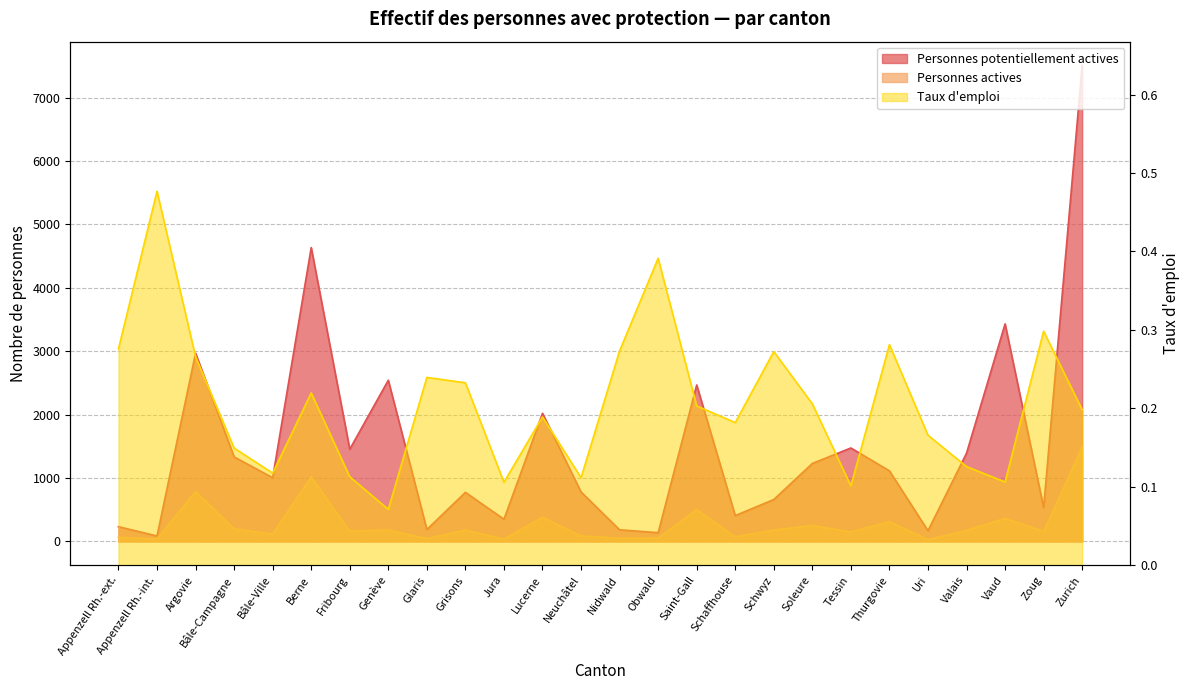

Which series has the largest total across all categories?

Personnes potentiellement actives